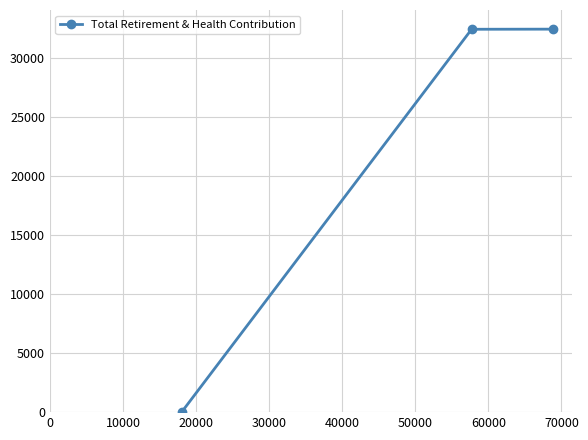

What is the difference between the maximum and minimum values?

32459